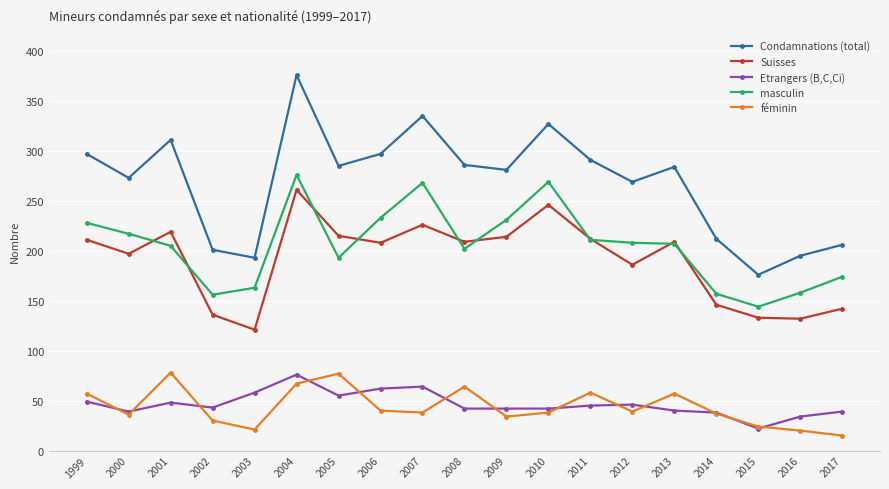

At which label does Suisses reach its peak?

2004